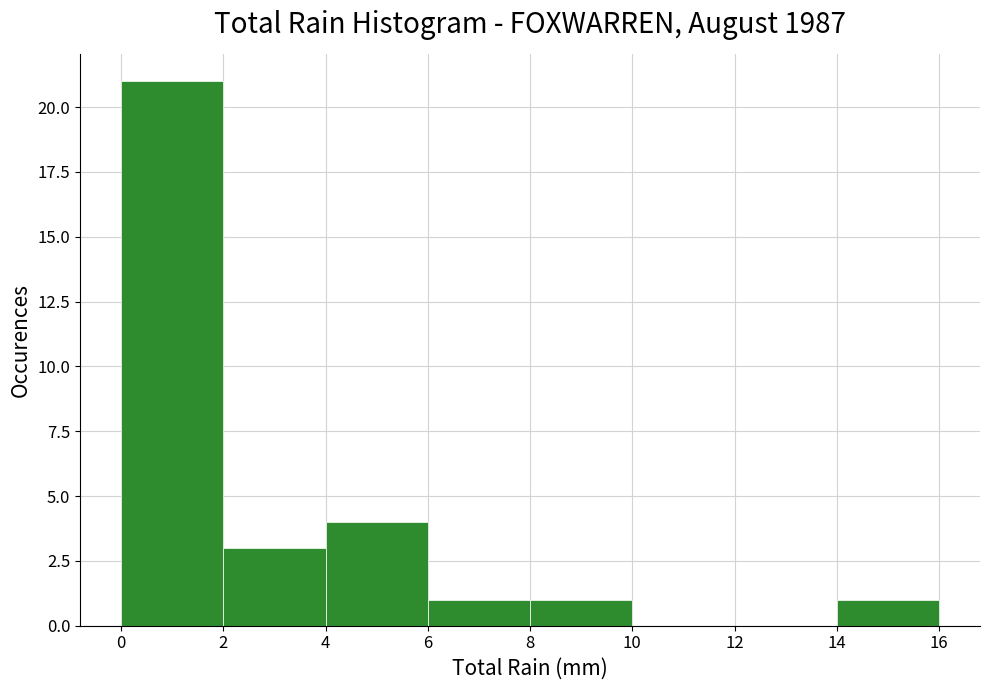

Reading left to right, list every bar in this chart as the range it spans on the x-axis followed by its height. The values are not printed on the chart, so give them approximately, as read against the axis.

0 to 2: 21
2 to 4: 3
4 to 6: 4
6 to 8: 1
8 to 10: 1
10 to 12: 0
12 to 14: 0
14 to 16: 1